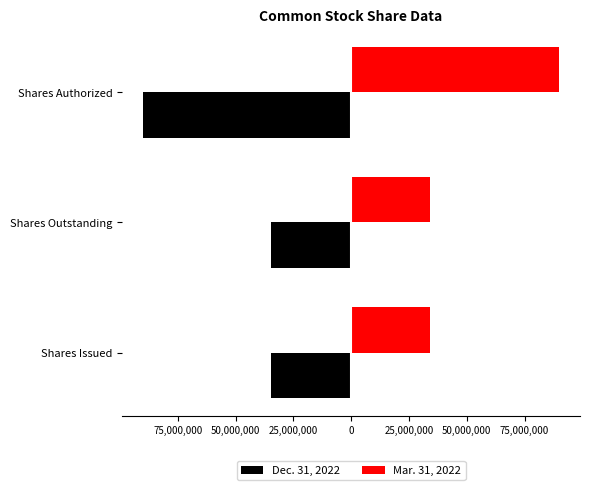

List the series in order of their overall mean, highest first.

Mar. 31, 2022, Dec. 31, 2022